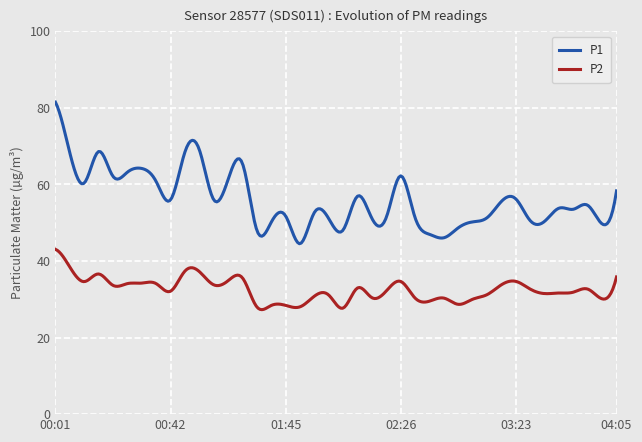

How many lines are shown in the chart?

2